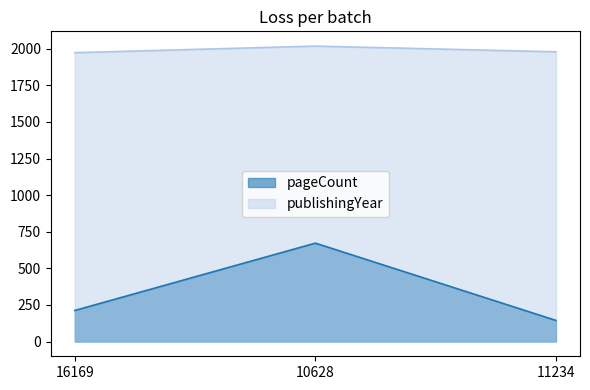

True or false: pageCount has a value of 39 at 11234.

False